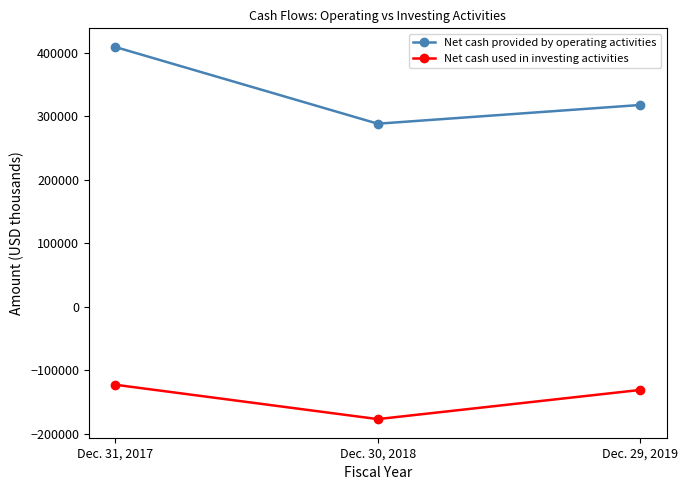

Which label corresponds to the smallest value in the chart?

Dec. 30, 2018